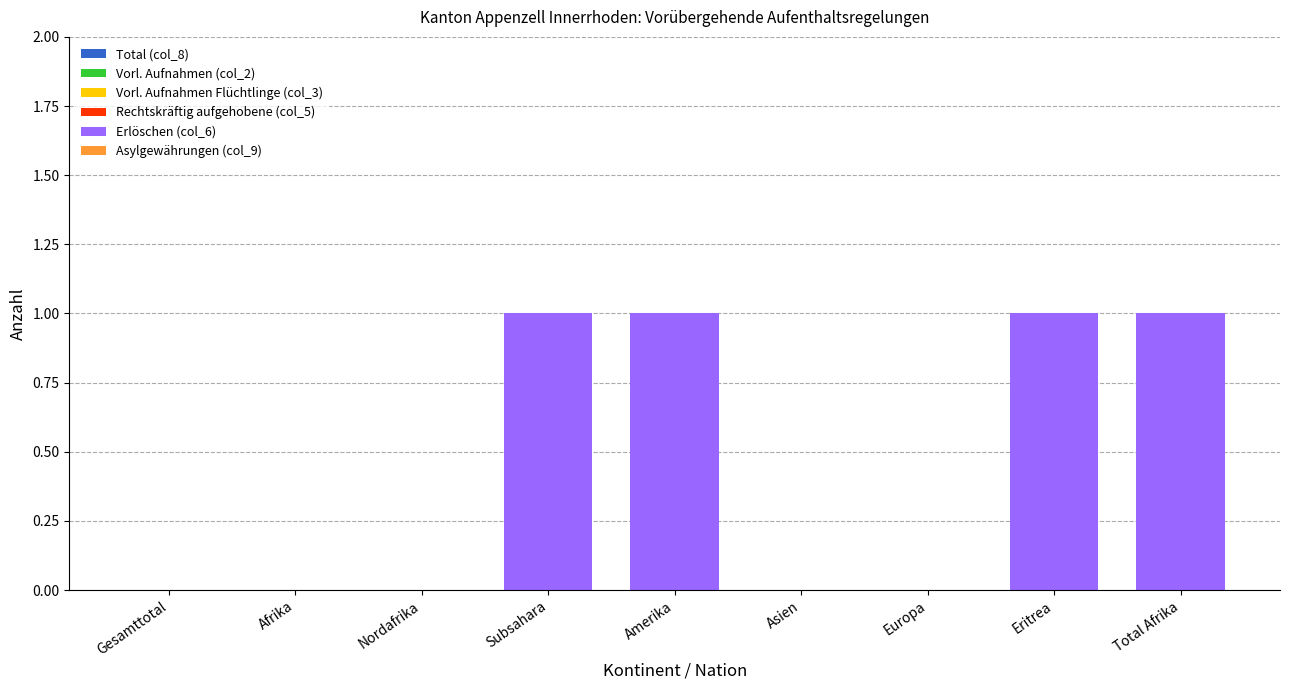

Between Nordafrika and Total Afrika, which is larger?

Total Afrika